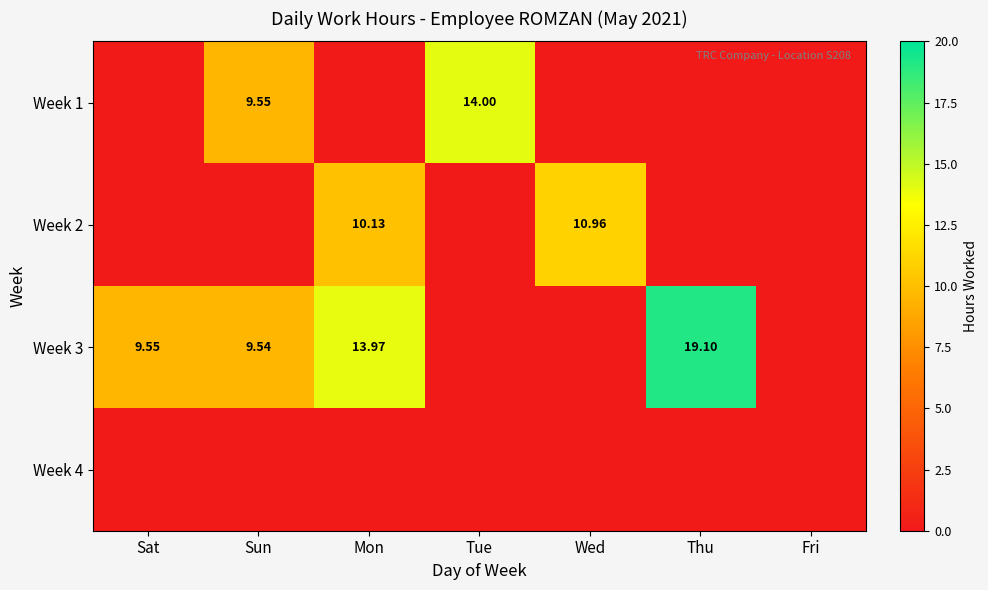

How many values in the Week 2 series exceed 0?

2